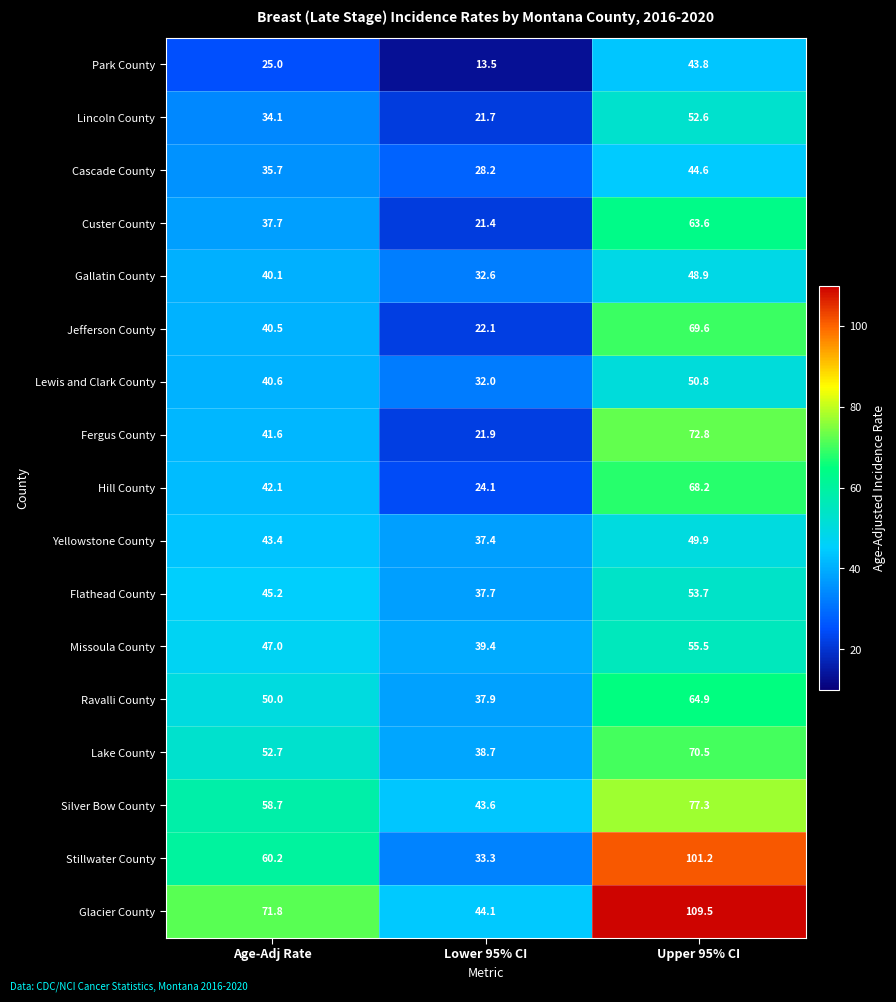

How many distinct data groups are displayed?

17